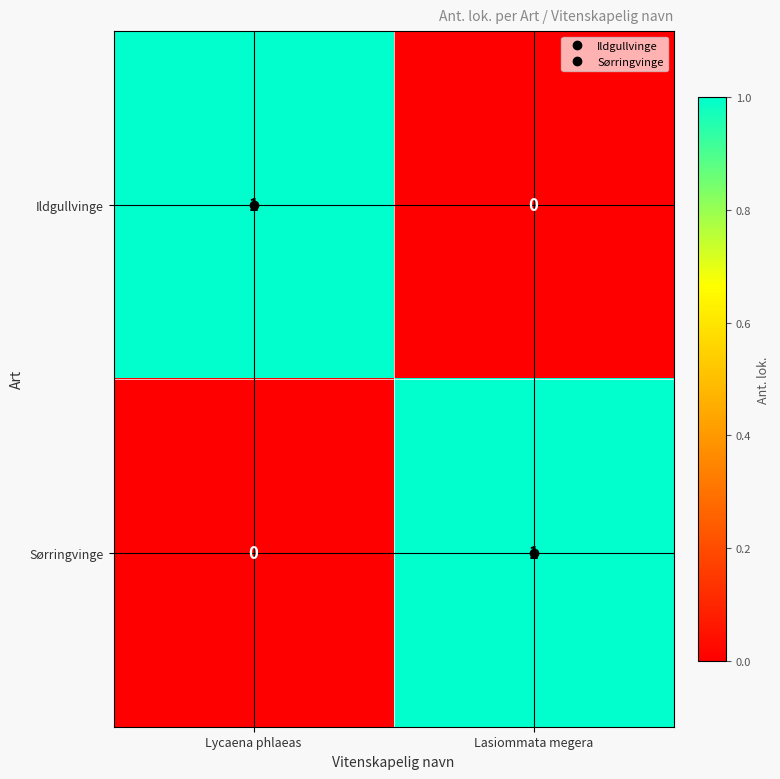

Is the value of Ildgullvinge at Lasiommata megera greater than the value of Sørringvinge at Lasiommata megera?

No